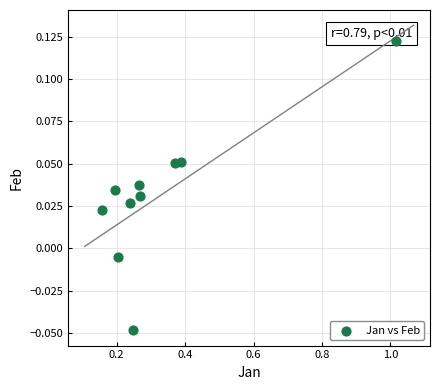

What is the range of X values (max minus min)?

0.9